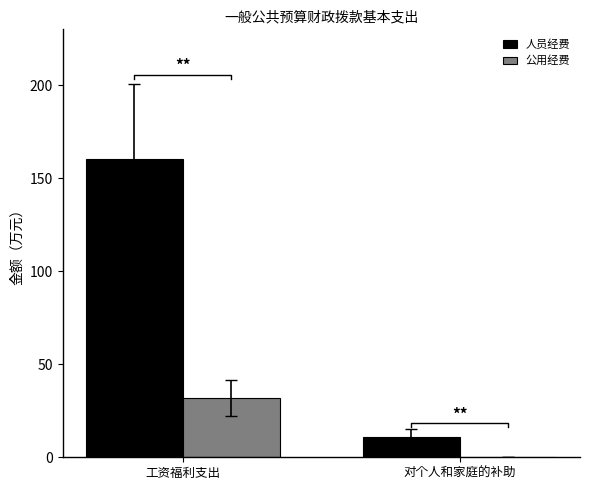

What is the value of the 人员经费 bar at the 2nd from the left?

10.9